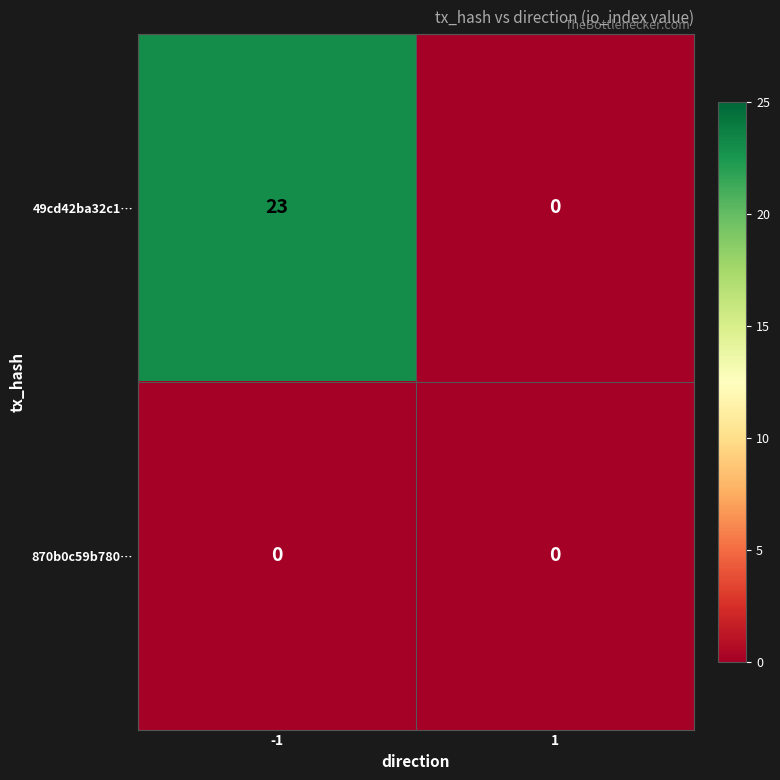

What is the highest value of the 49cd42ba32c1… series?

23